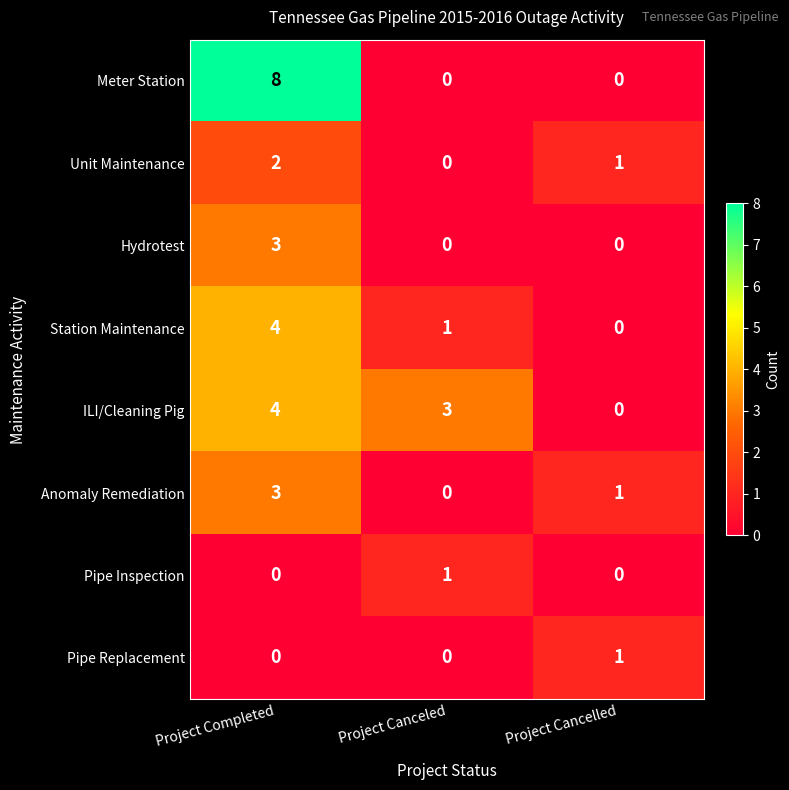

Between Project Completed and Project Canceled, which series saw the biggest shift?

Meter Station